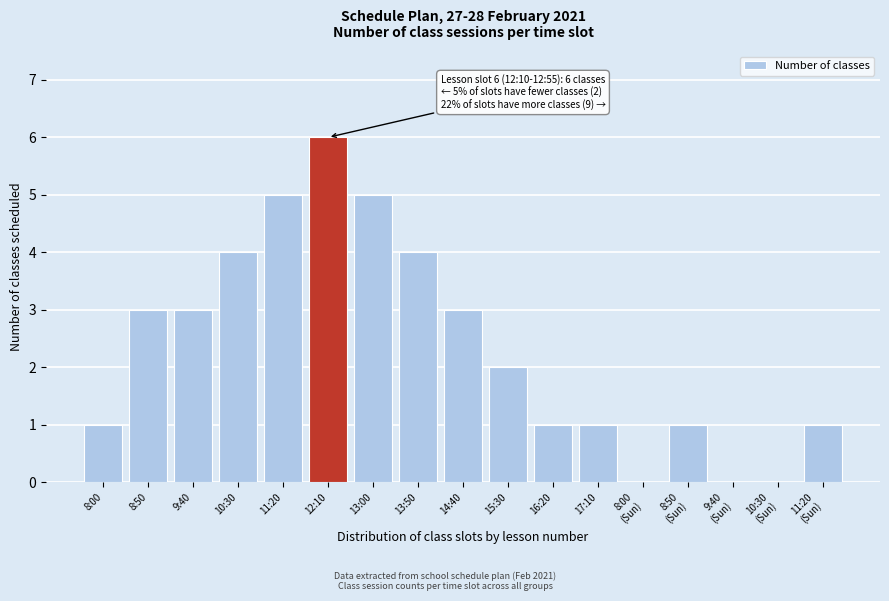

Which label corresponds to the largest value in the chart?

12:10